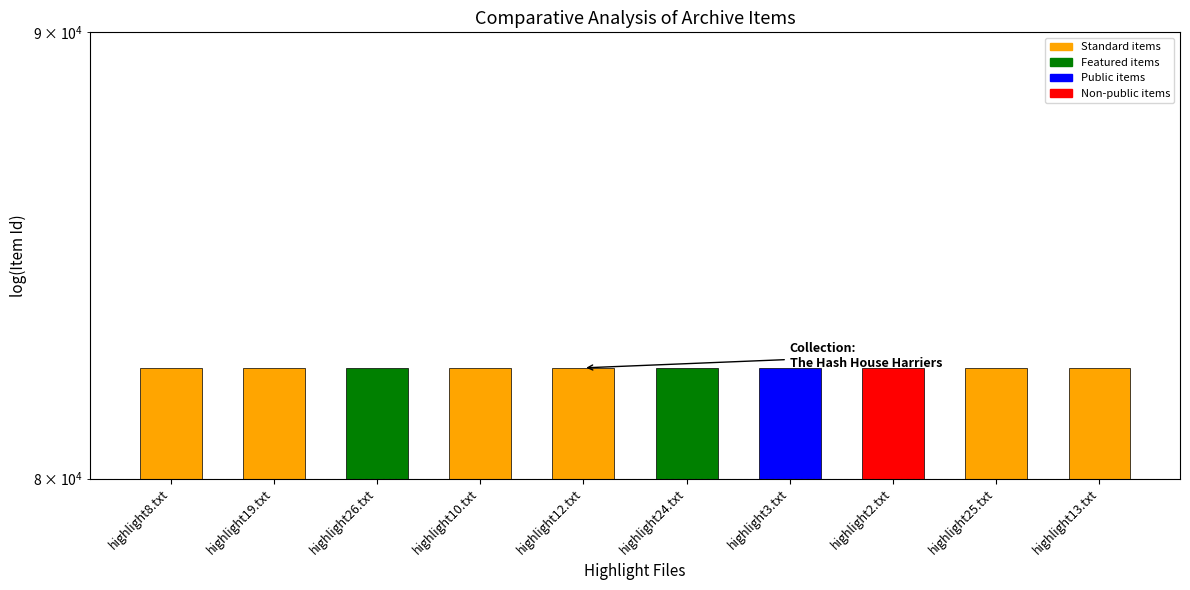

What is the label of the 5th bar from the left?

highlight12.txt